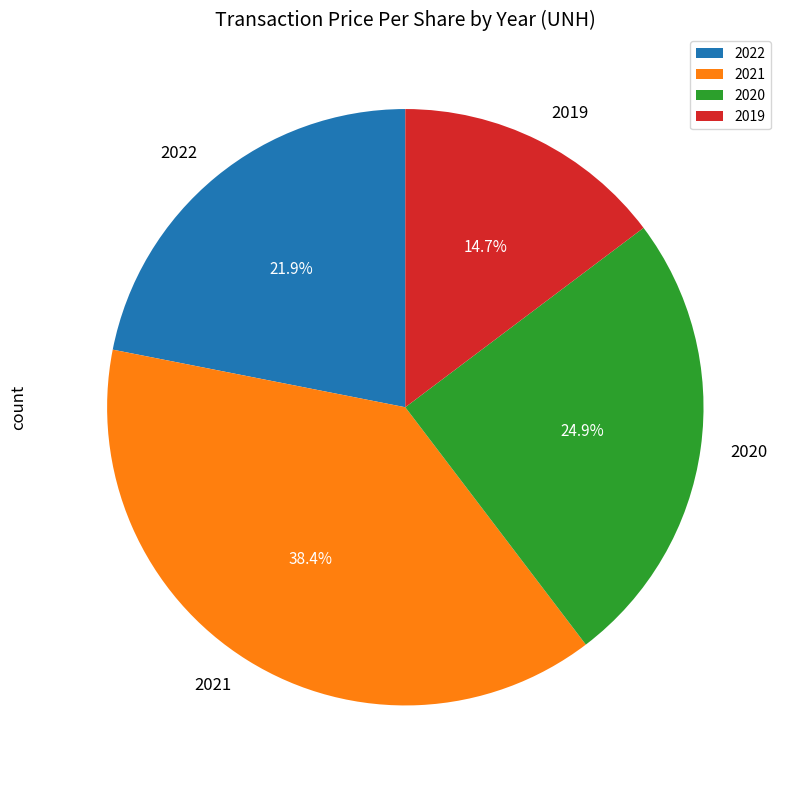

How many slices are in this pie chart?

4